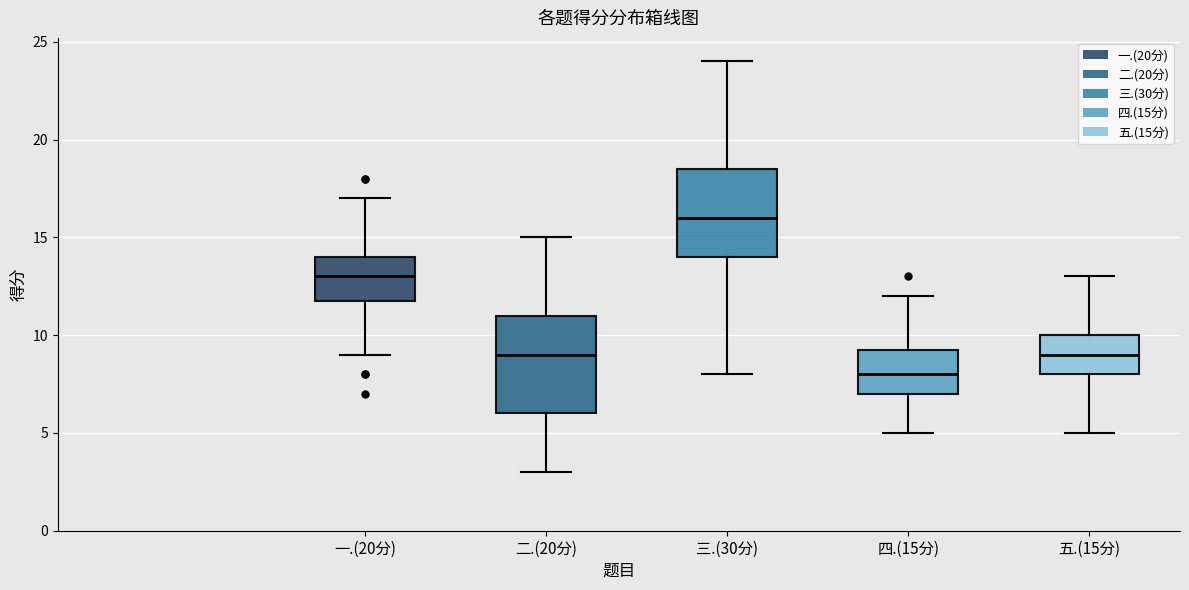

Reading left to right, transcribe this box plot: for each box, give where its median line is, the range the box spans, and where its two whiskers end, as read against the y-axis. The values are not printed on the chart, so give them approximately, as read against the axis.

一.(20分): median 13.0, box 12.0 to 14.0, whiskers 9.0 to 17.0
二.(20分): median 9.0, box 6.0 to 11.0, whiskers 3.0 to 15.0
三.(30分): median 16.0, box 14.0 to 18.5, whiskers 8.0 to 24.0
四.(15分): median 8.0, box 7.0 to 9.5, whiskers 5.0 to 12.0
五.(15分): median 9.0, box 8.0 to 10.0, whiskers 5.0 to 13.0